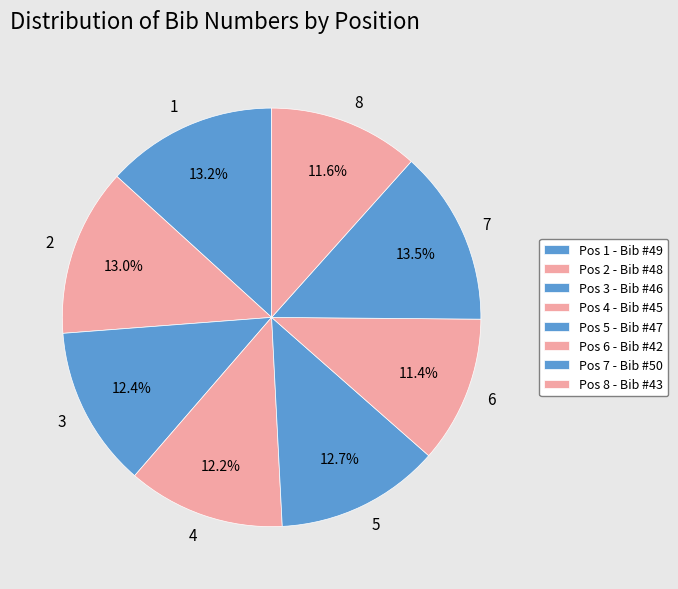

True or false: 8 accounts for 12% of the total.

True